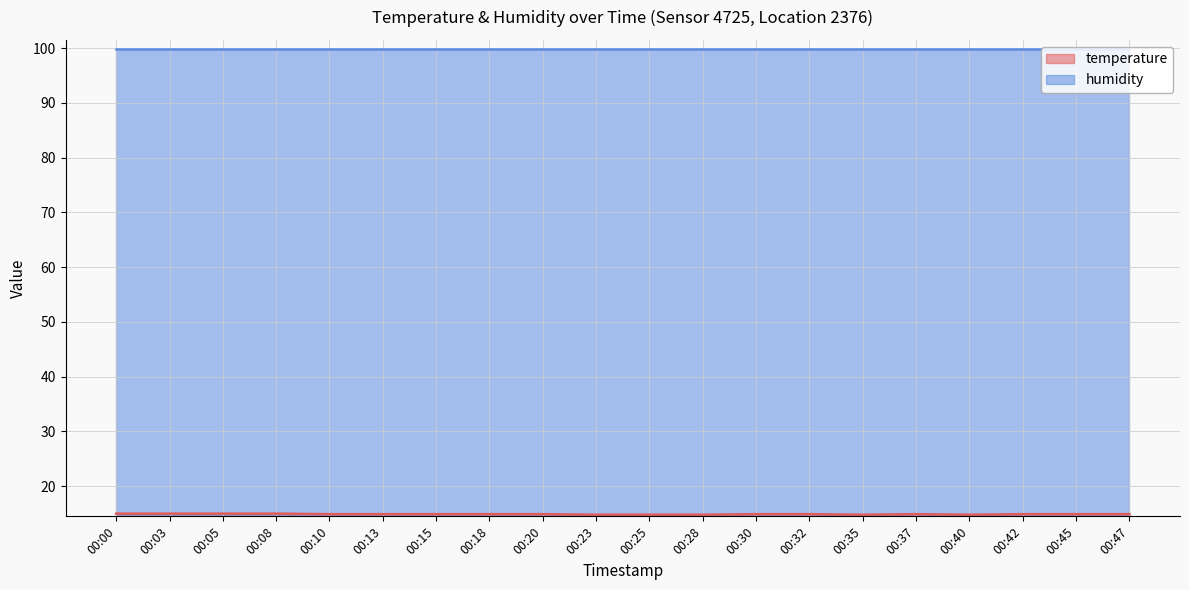

Rank the categories by value from highest to lowest.

00:00, 00:03, 00:05, 00:08, 00:10, 00:13, 00:15, 00:18, 00:20, 00:30, 00:32, 00:37, 00:42, 00:45, 00:47, 00:23, 00:25, 00:28, 00:35, 00:40